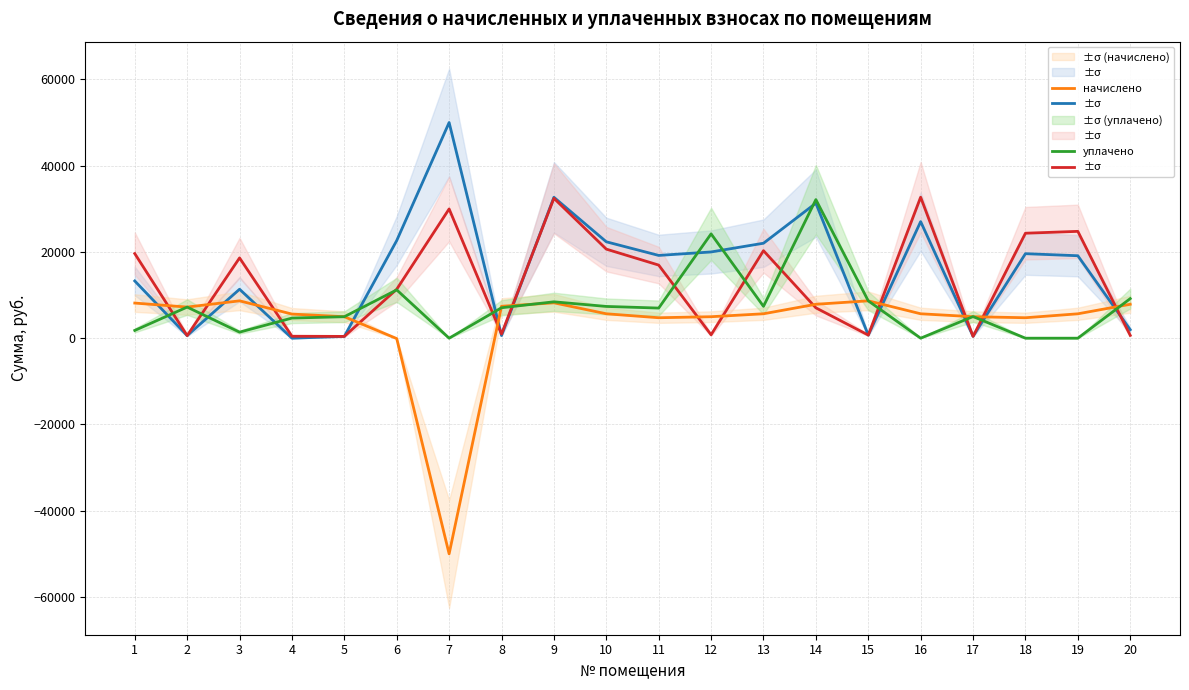

What value does the уплачено series have at 14?

32132.0